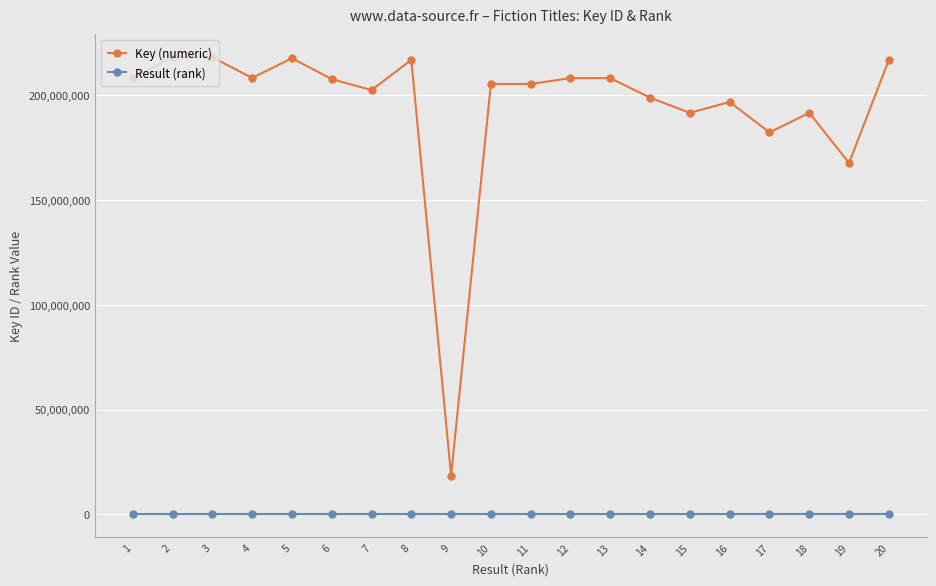

At 4, list the series in order from smallest to largest.

Result (rank), Key (numeric)